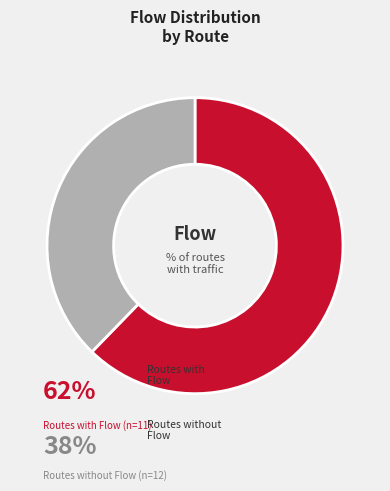

Is there any slice that represents more than half of the pie?

Yes